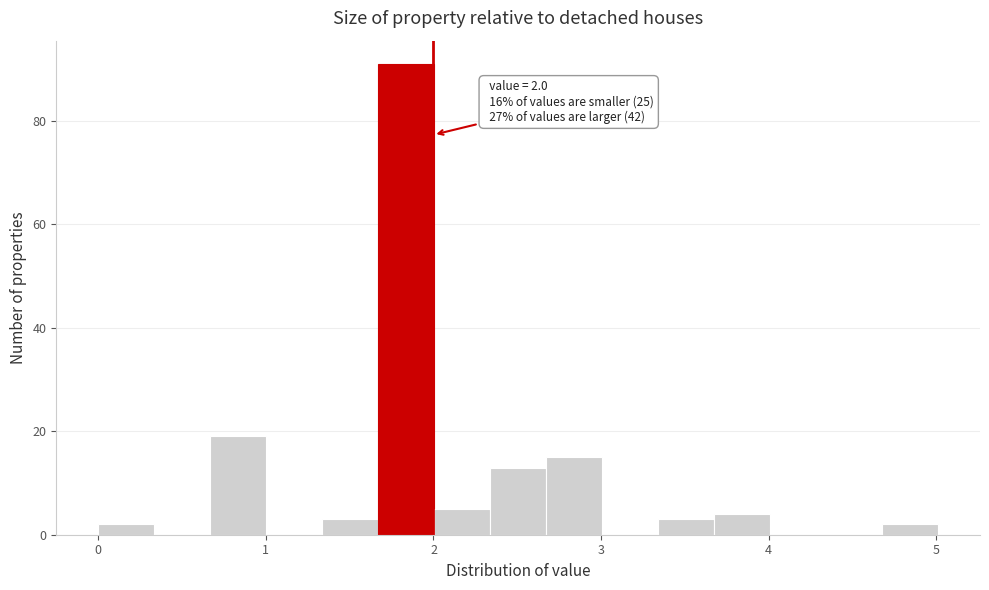

Around what value on the x-axis is the tallest bar? Give the approximate position of its centre, as read against the axis.

1.8